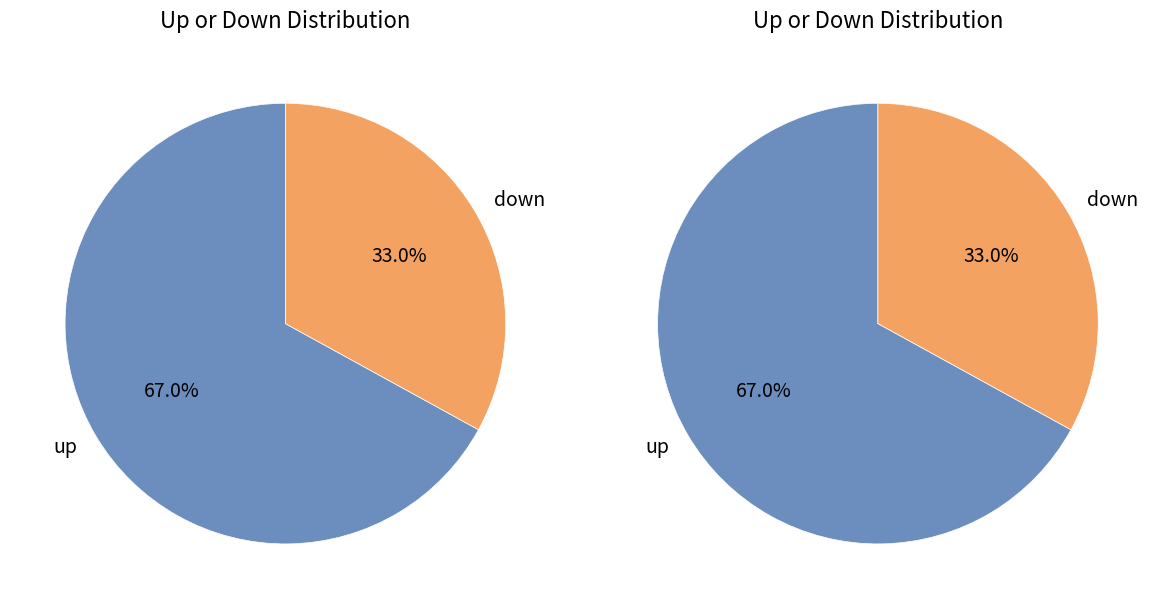

Count the number of slices in the pie.

2